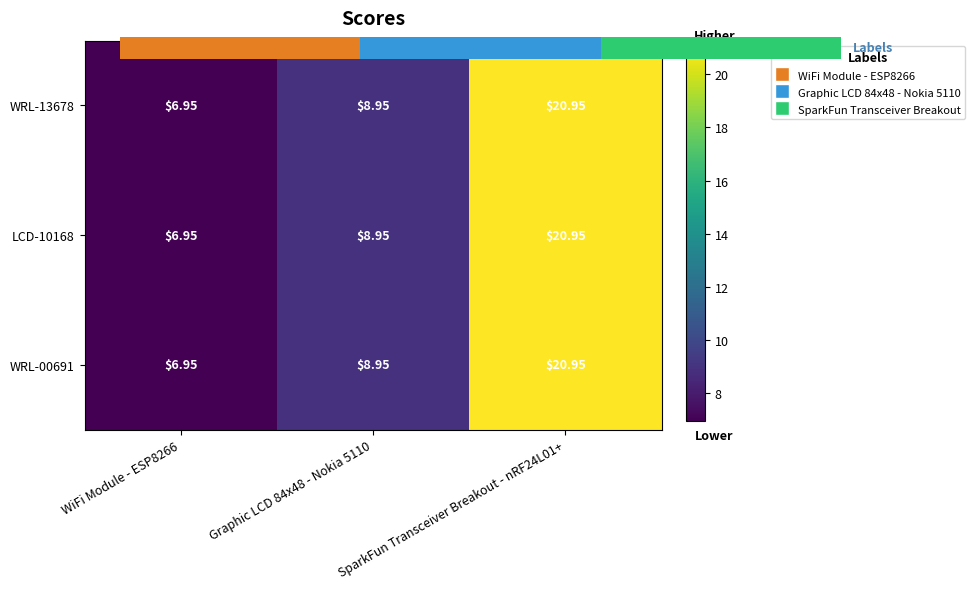

What is the sum of the LCD-10168 values at SparkFun Transceiver Breakout - nRF24L01+ and Graphic LCD 84x48 - Nokia 5110?

29.9